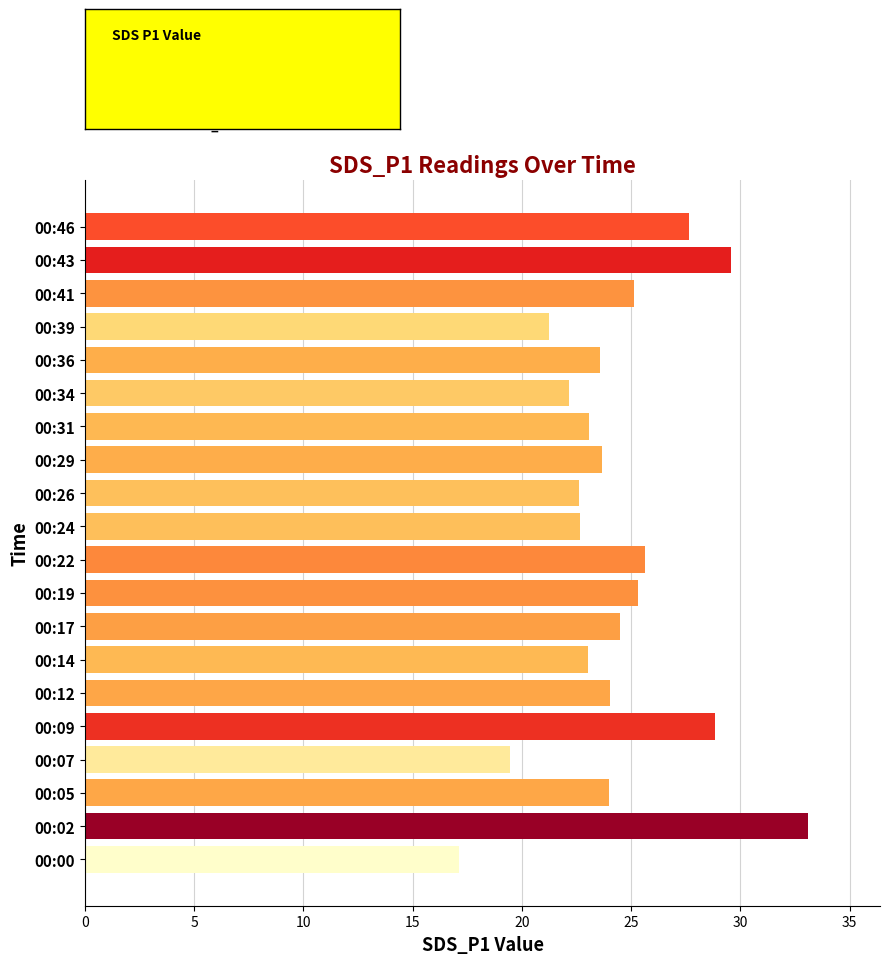

What is the average value?

24.3